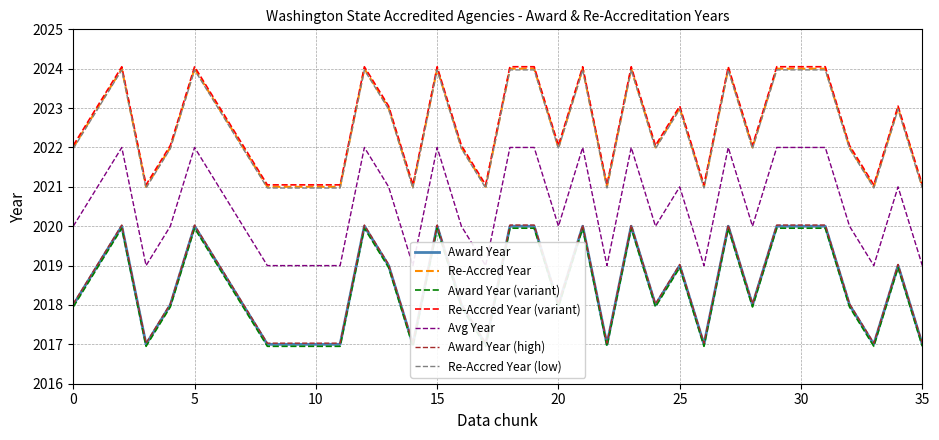

How many interior local peaks does the Re-Accred Year series have?

9